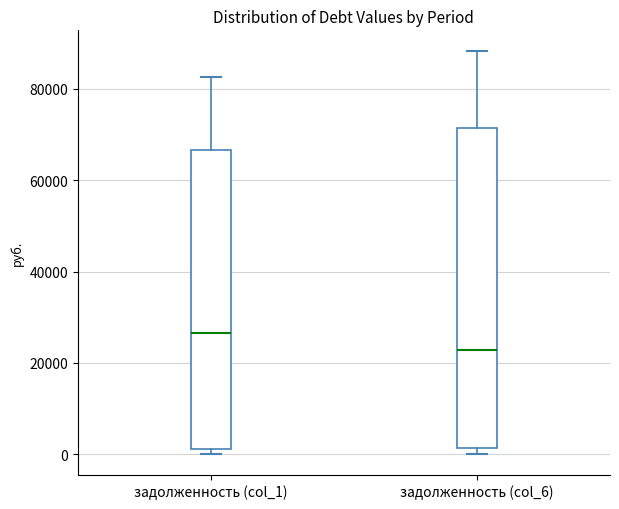

Which box's median line is the highest?

задолженность (col_1)